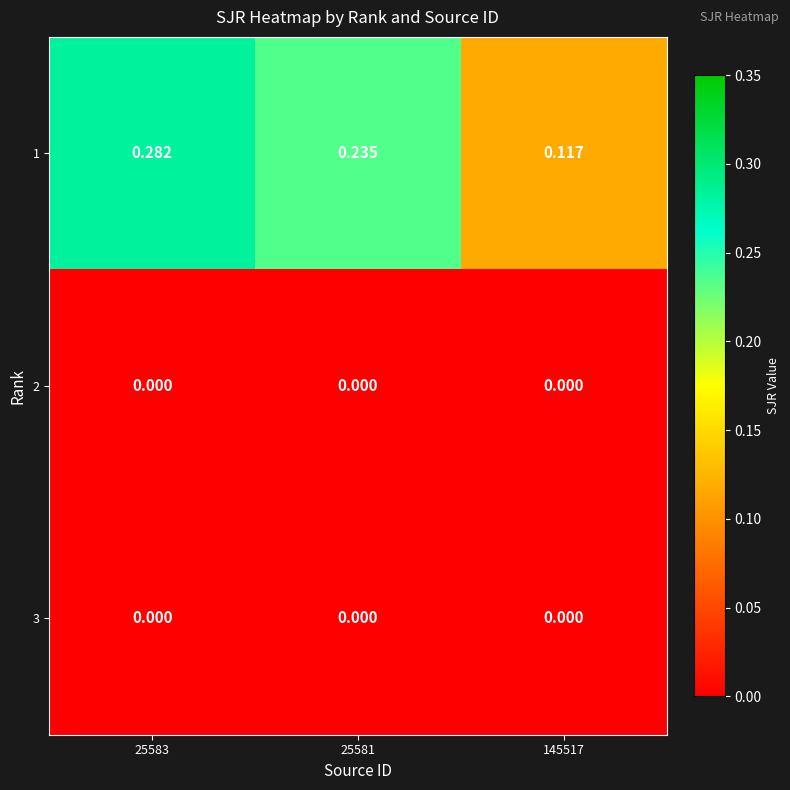

Which series has the largest range (max minus min)?

1